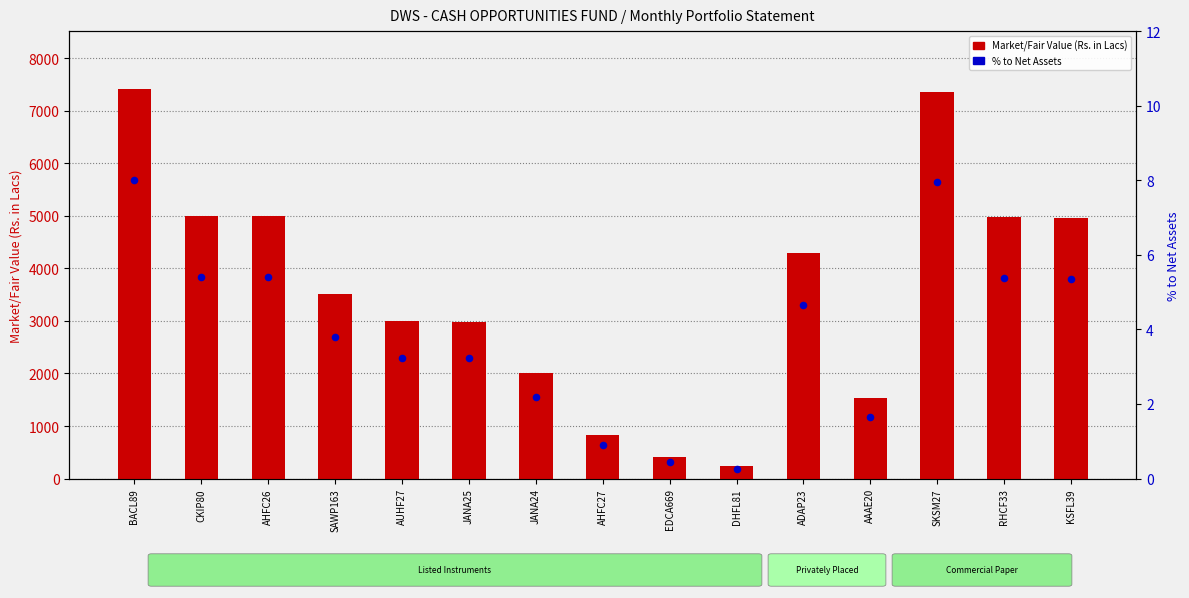

Is the value of % to Net Assets at RHCF33 greater than the value of Market/Fair Value (Rs. in Lacs) at AAAE20?

No